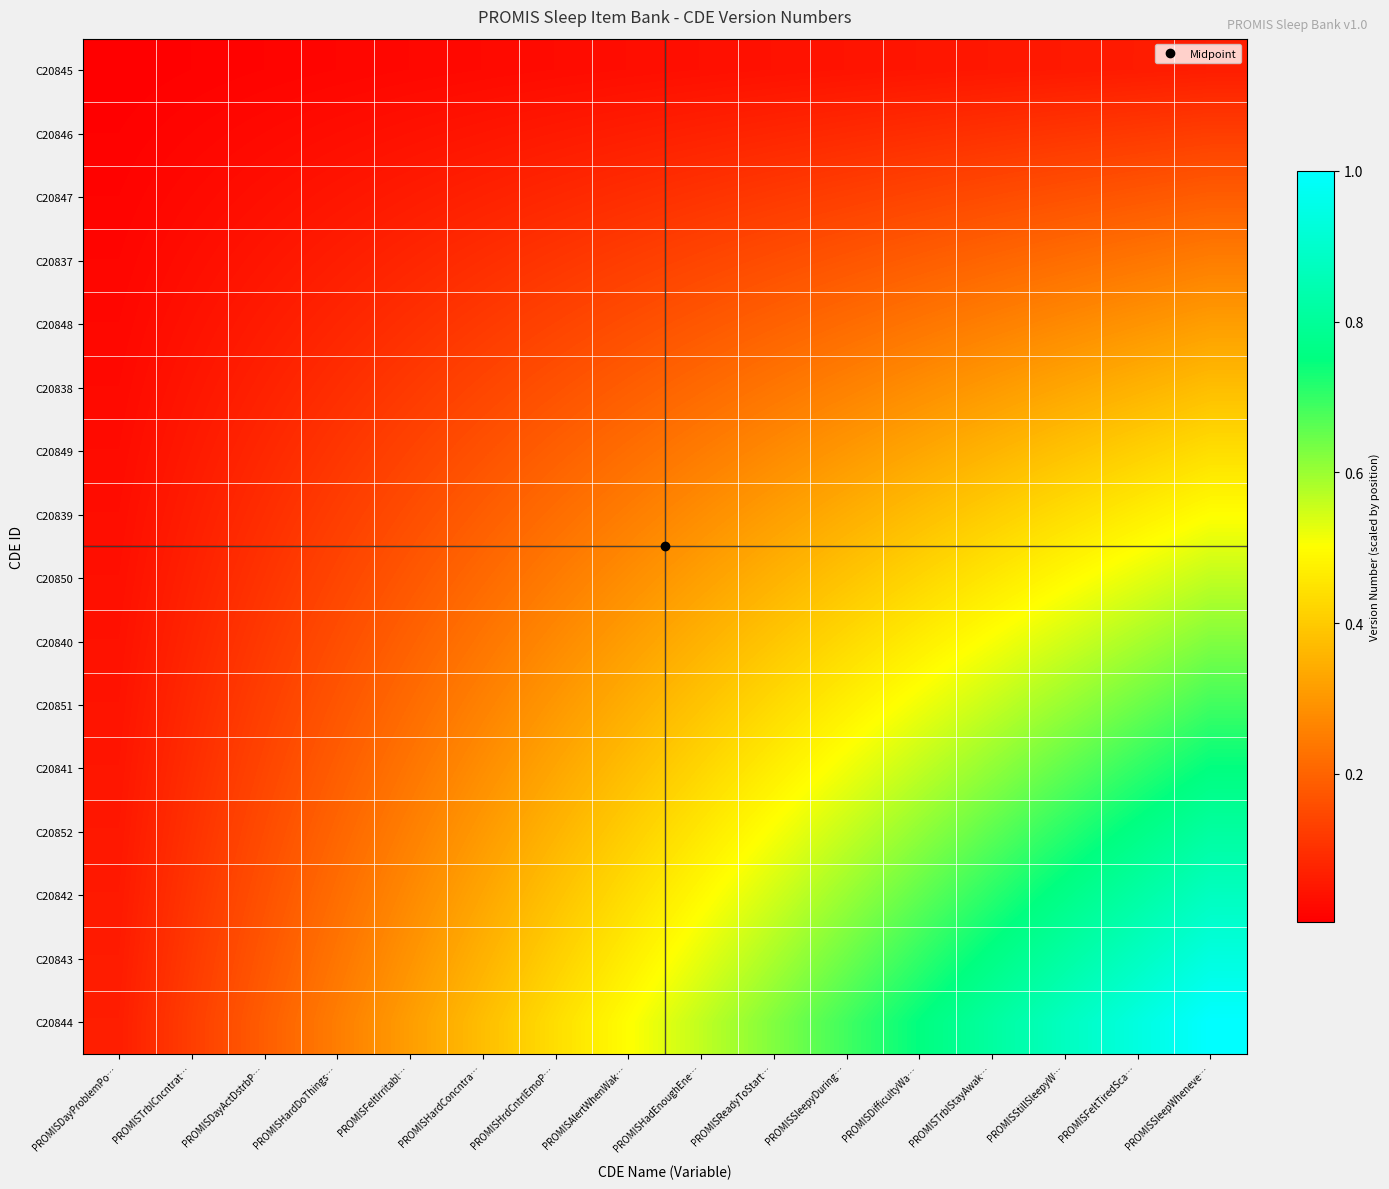

At which category is the sum across all series the highest?

PROMISSleepWheneve…